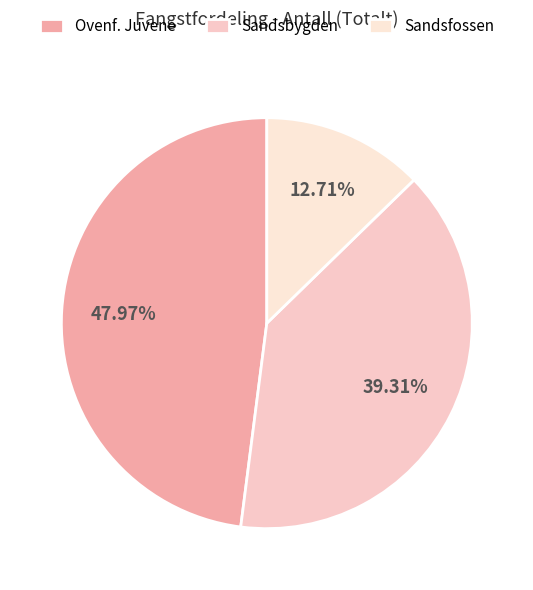

Which category has the biggest portion of the pie?

Ovenf. Juvene